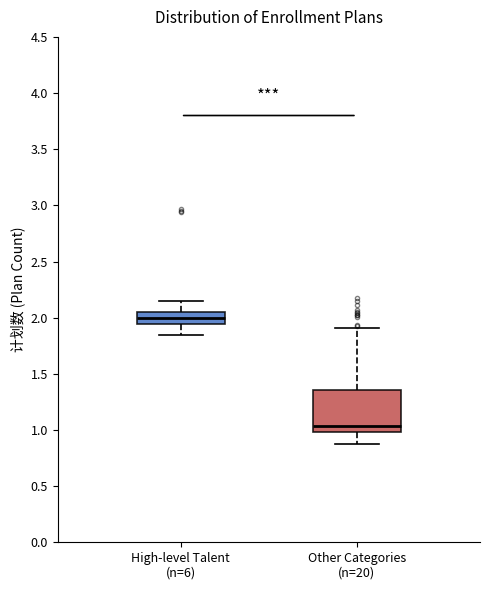

Comparing the boxes themselves (not the whiskers), which one is the tallest?

Other Categories (n=20)